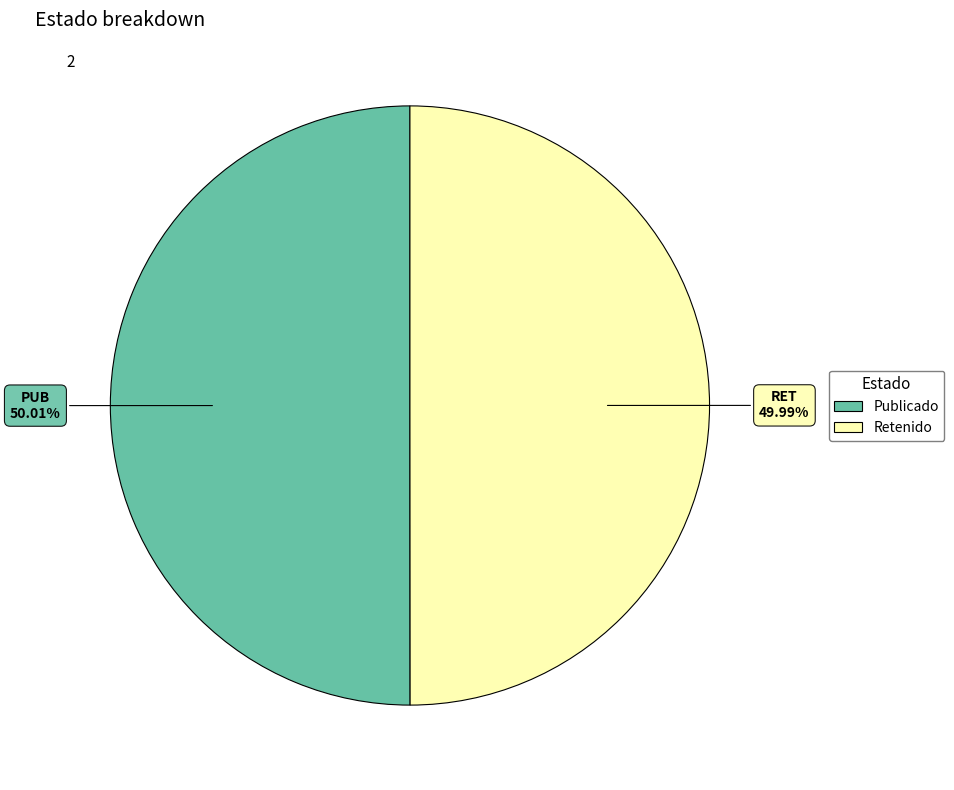

Is it true that PUB is 50% of the pie?

True